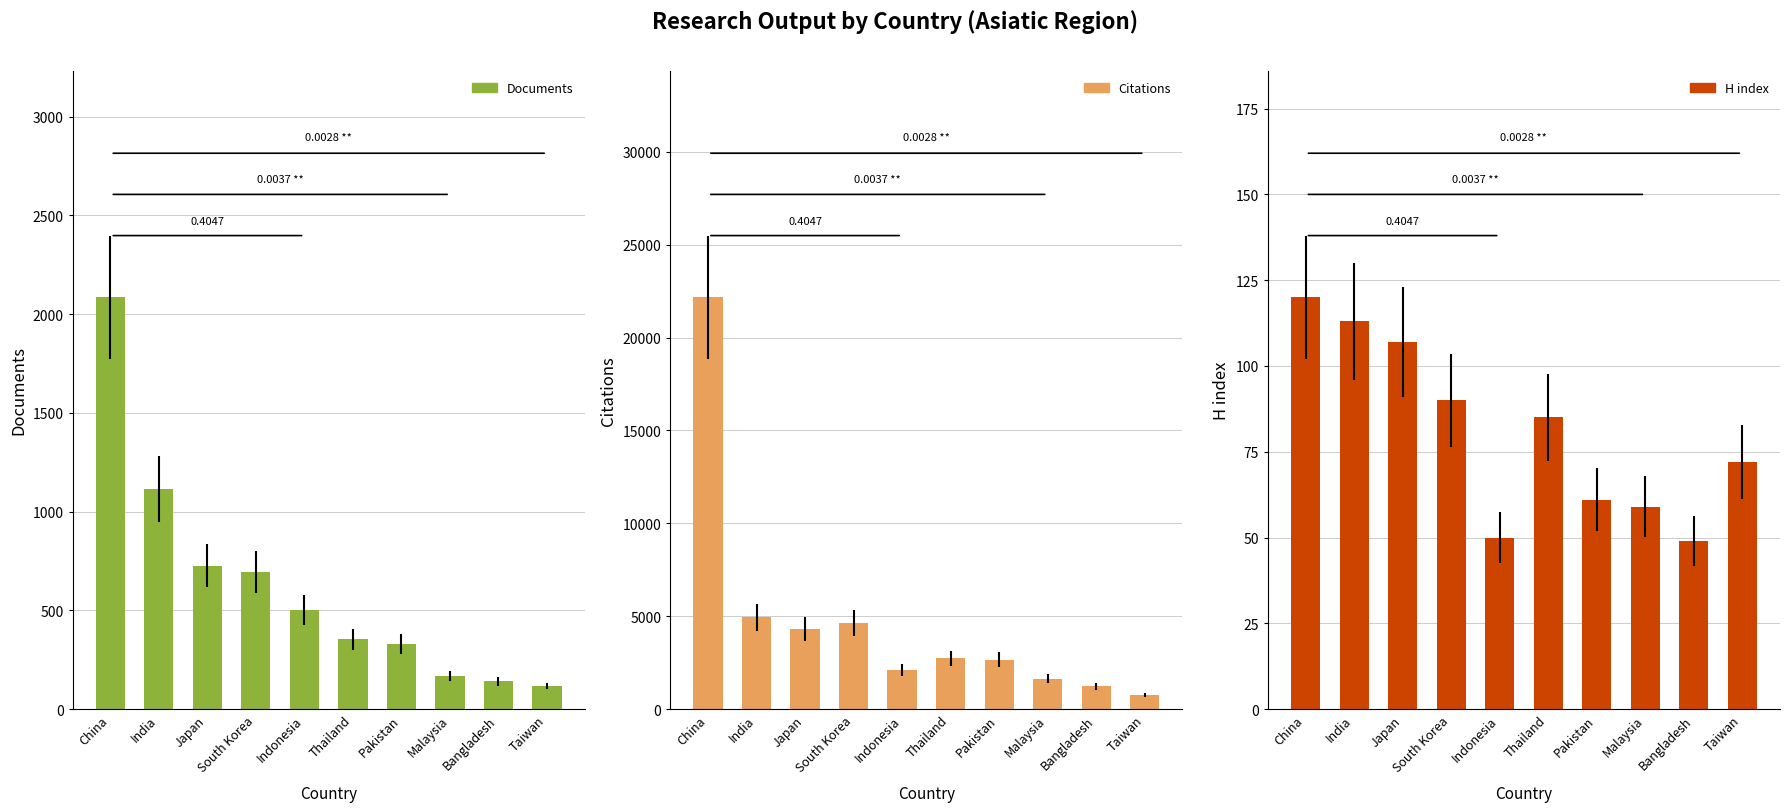

Reading left to right, extract all data points from this chart.

Documents: 2085	1114	725	694	502	354	331	167	140	117
Citations: 22166	4934	4331	4650	2105	2725	2658	1623	1223	777
H index: 120	113	107	90	50	85	61	59	49	72